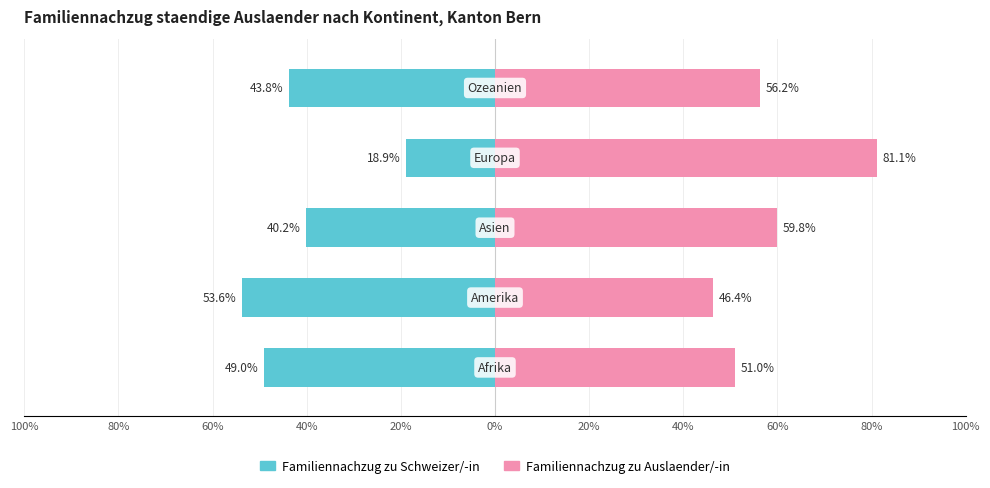

How many series are shown in this chart?

2